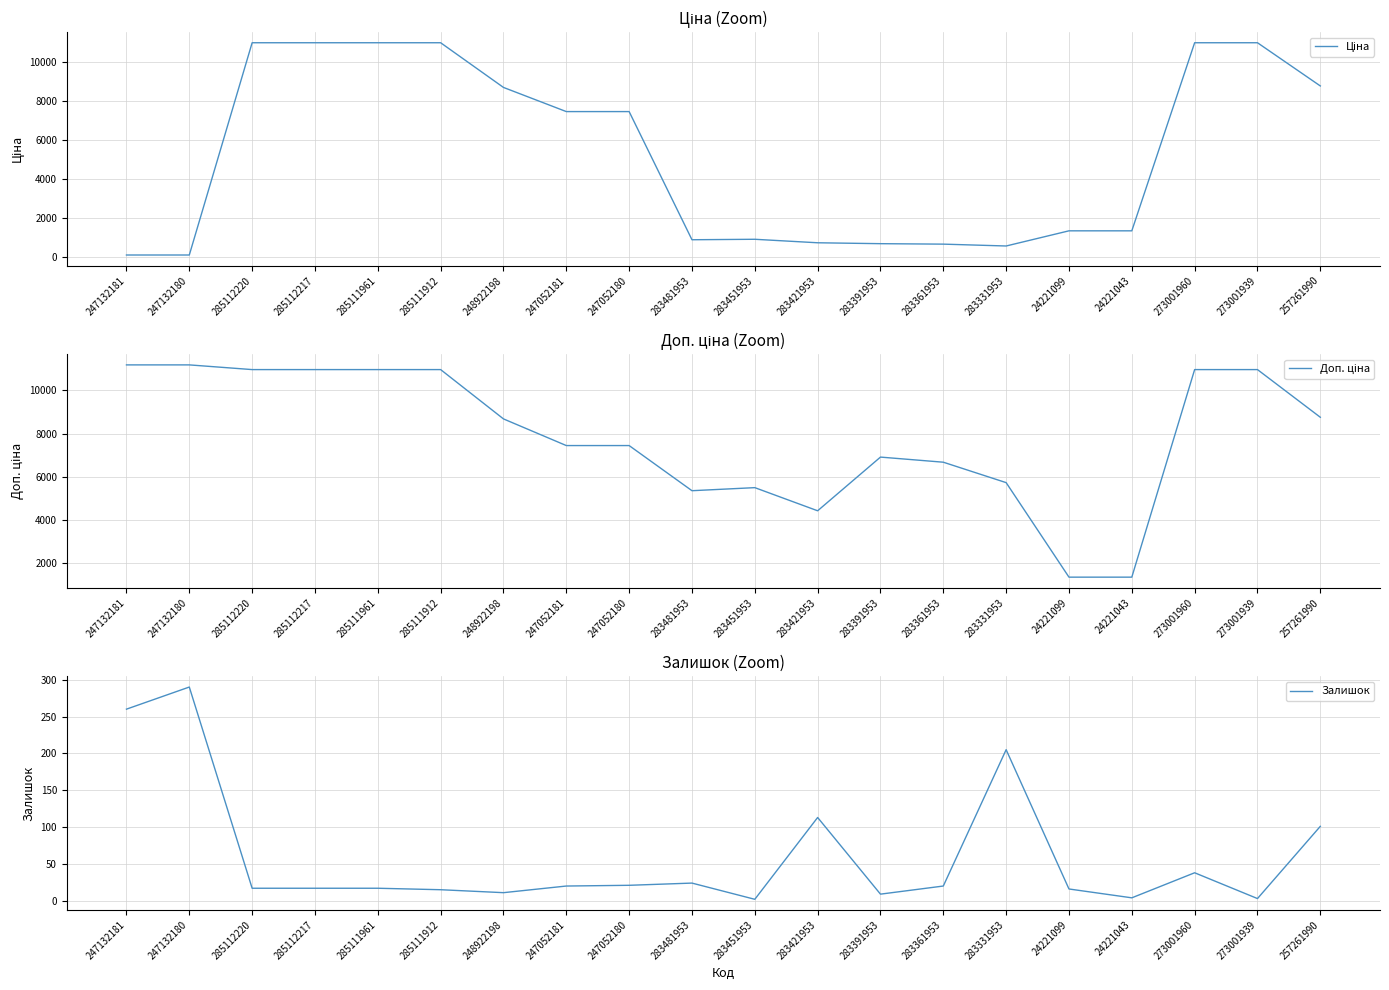

True or false: Ціна and Доп. ціна intersect in this chart.

False